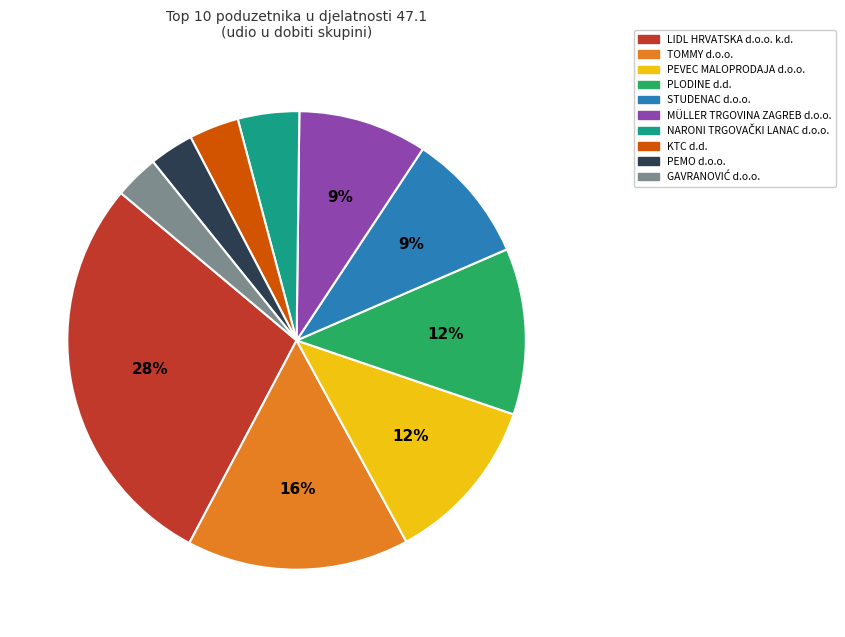

Which slice is the largest?

LIDL HRVATSKA d.o.o. k.d.